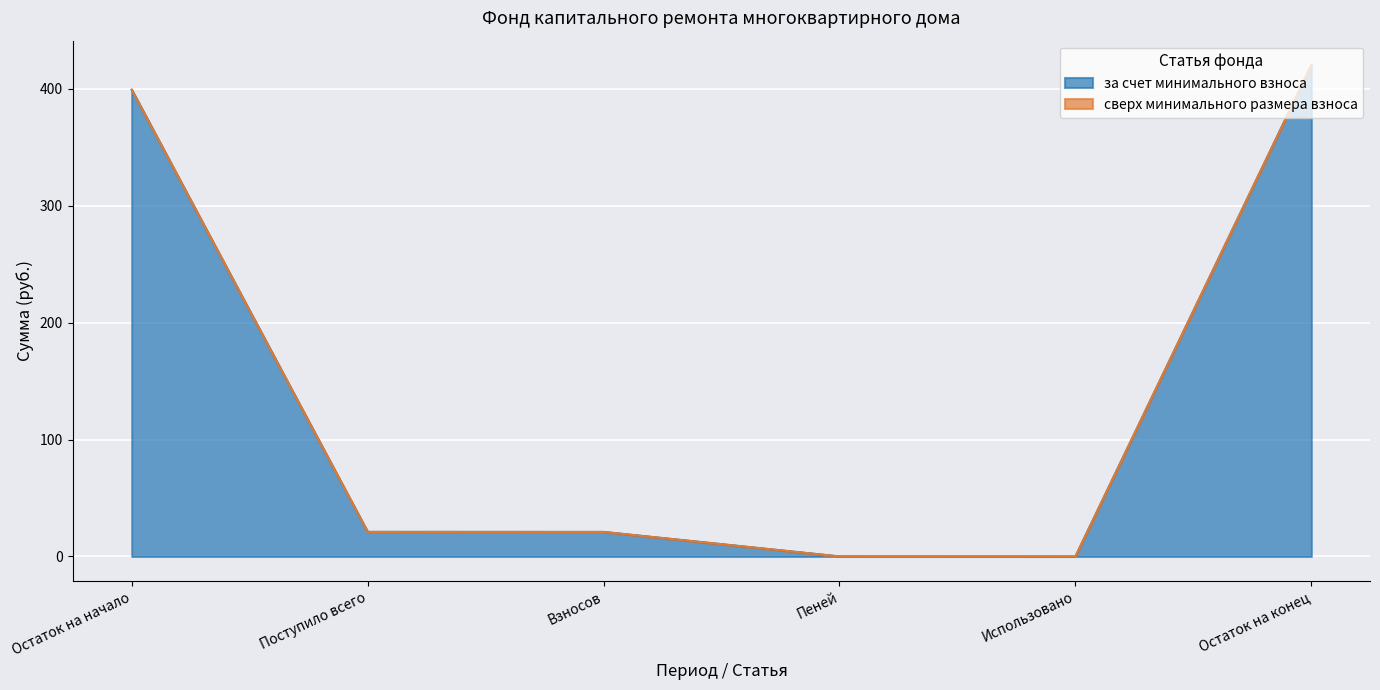

Reading left to right, what are all the values shown in this chart?

Остаток на начало=399.0	Поступило всего=21.0	Взносов=21.0	Пеней=0.0	Использовано=0.0	Остаток на конец=420.0